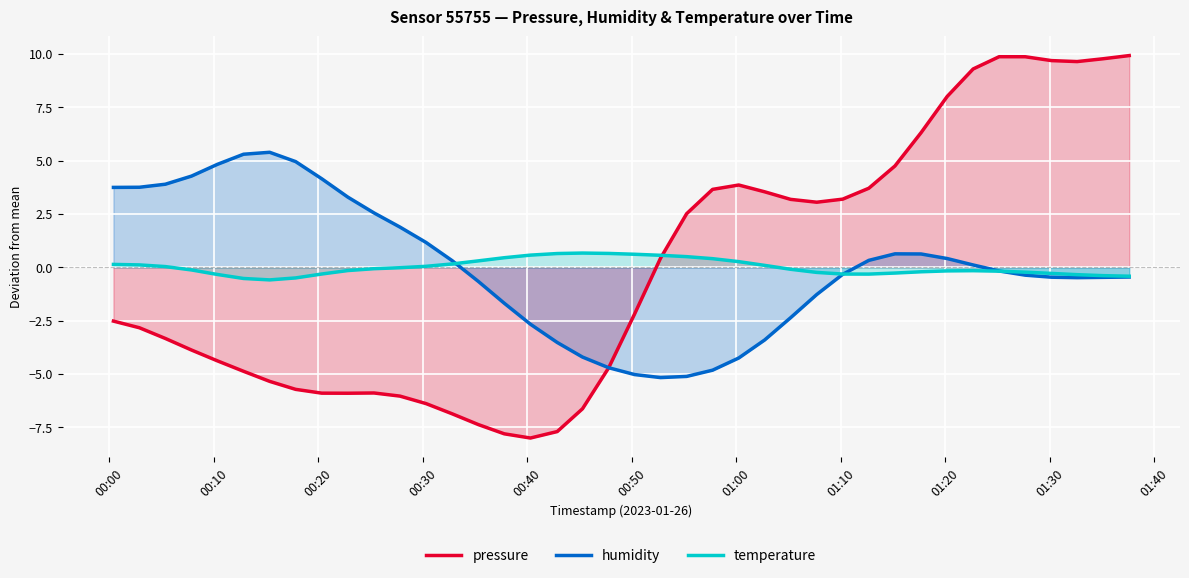

What is the minimum value for pressure?

-8.0